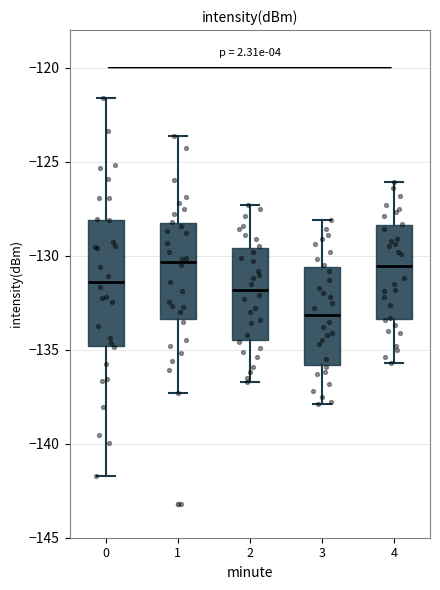

Which box has the lowest median line?

3